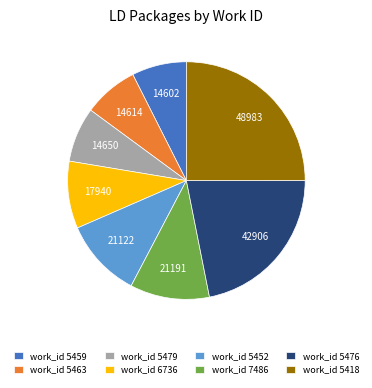

Which category has the biggest portion of the pie?

work_id 5418